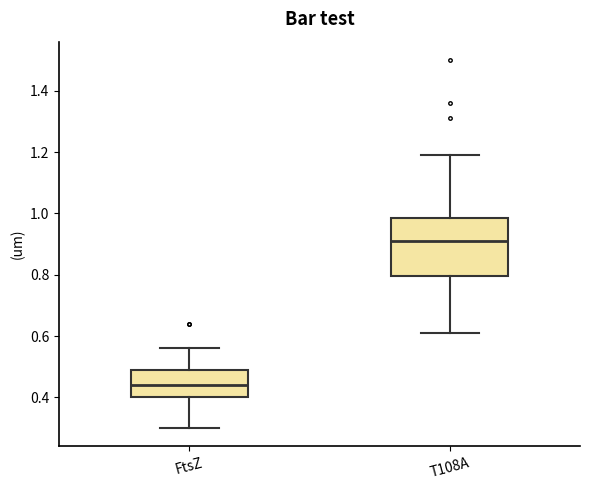

Reading left to right, transcribe this box plot: for each box, give where its median line is, the range the box spans, and where its two whiskers end, as read against the y-axis. The values are not printed on the chart, so give them approximately, as read against the axis.

FtsZ: median 0.44, box 0.40 to 0.50, whiskers 0.30 to 0.56
T108A: median 0.92, box 0.80 to 0.98, whiskers 0.62 to 1.20